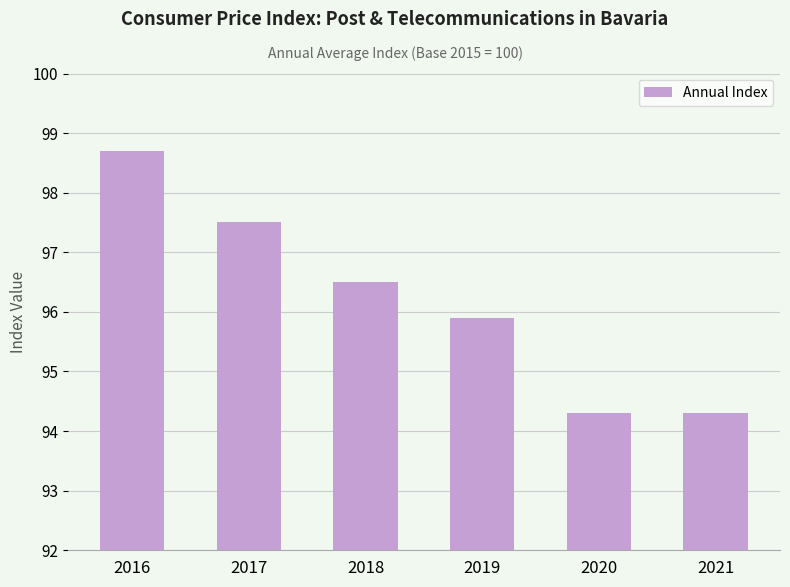

What is the value of the 5th bar from the left?

94.3